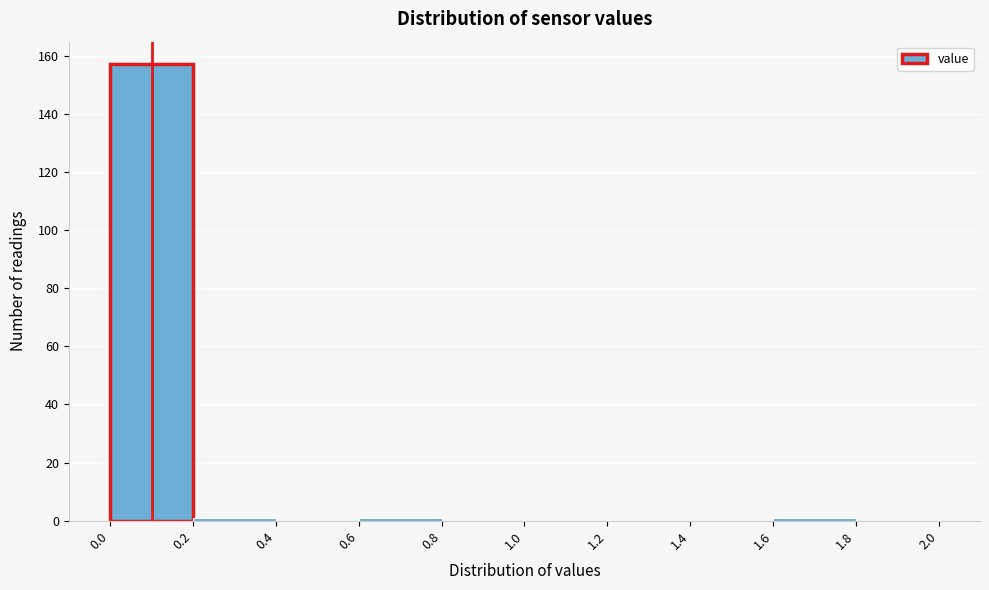

How tall is the bar that spans 0.0 to 0.2 on the x-axis? The values are not printed on the chart, so give them approximately, as read against the axis.

158